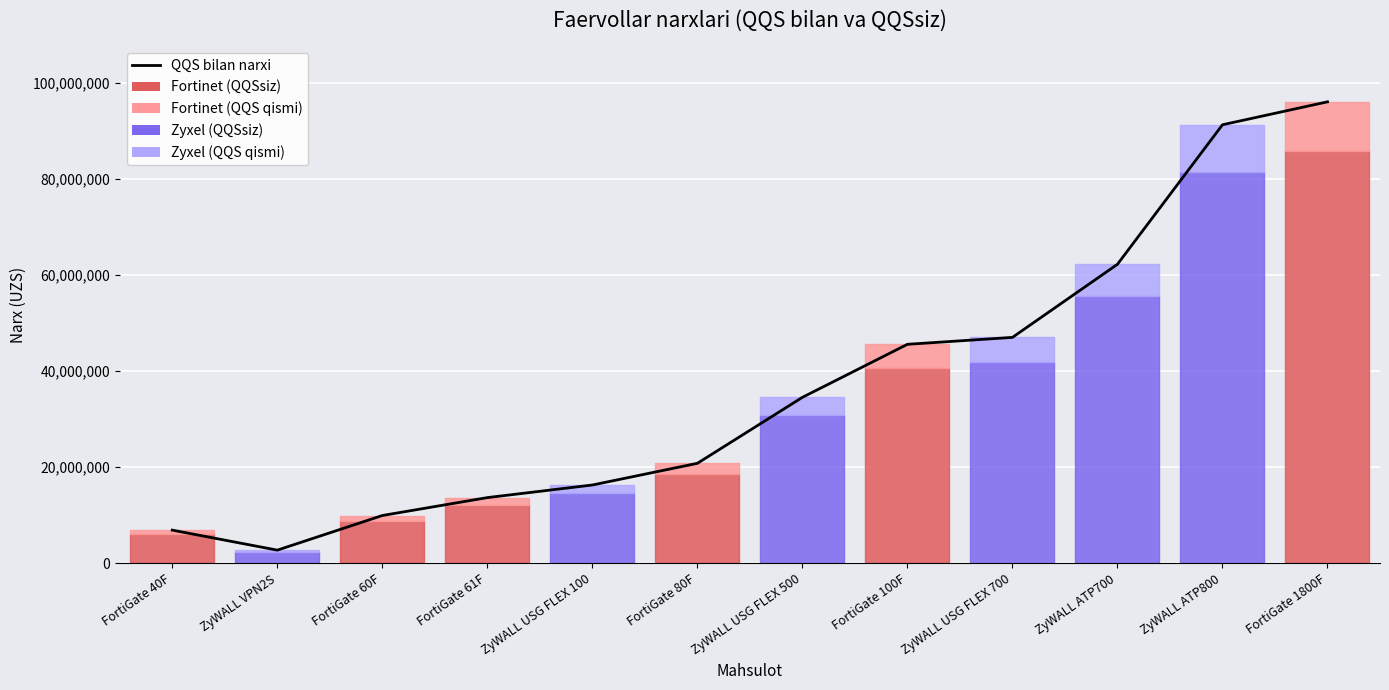

Between FortiGate 1800F and ZyWALL USG FLEX 700, which is larger?

FortiGate 1800F